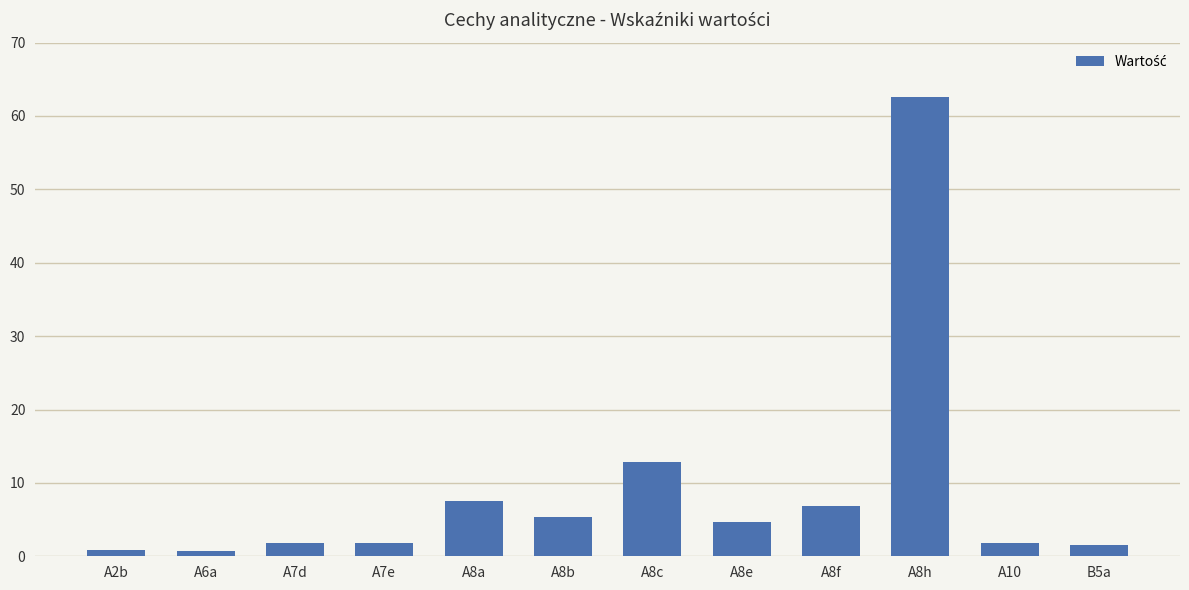

What is the maximum value shown in the chart?

62.6